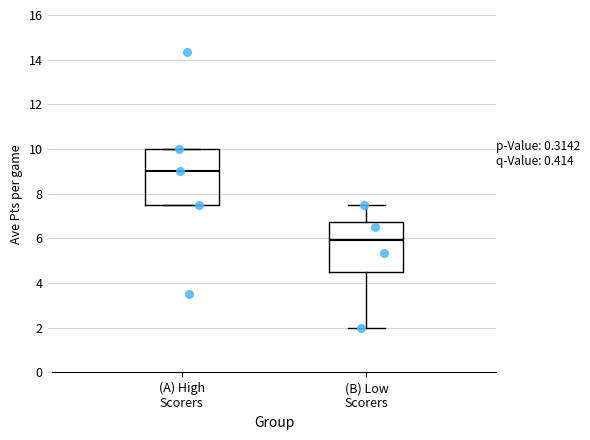

Where does the median line of the box for (A) High Scorers sit on the y-axis? The values are not printed on the chart, so give them approximately, as read against the axis.

9.0